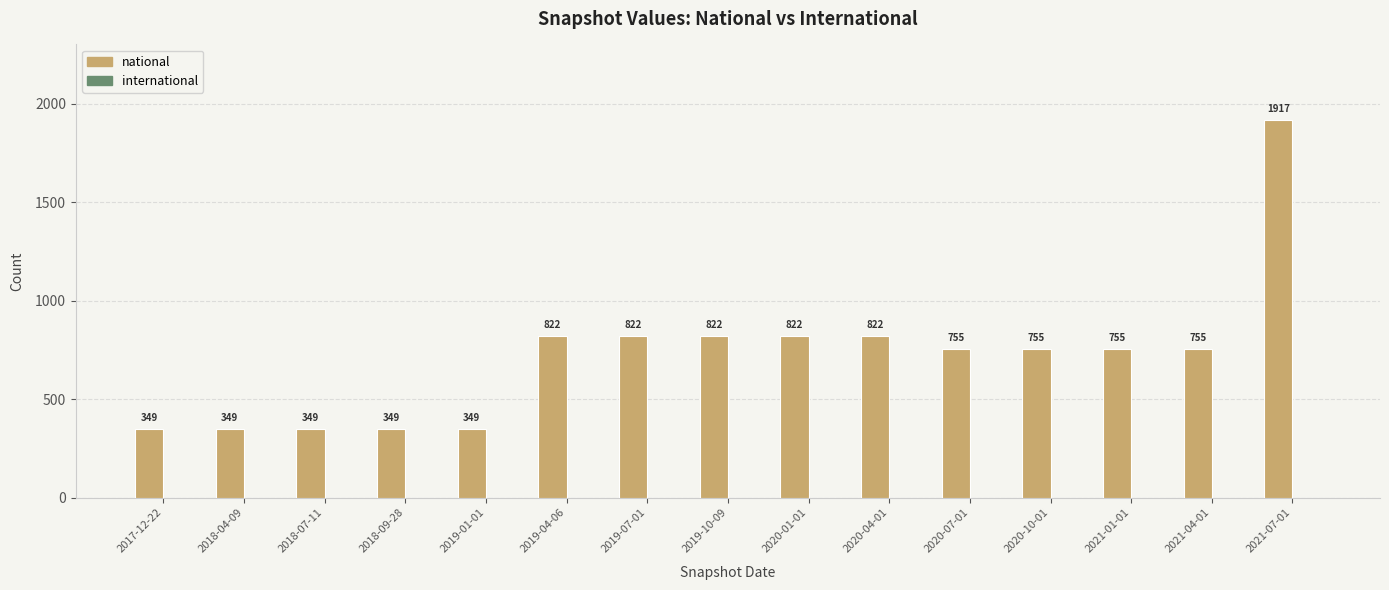

True or false: the data shows 341 at 2020-07-01.

False